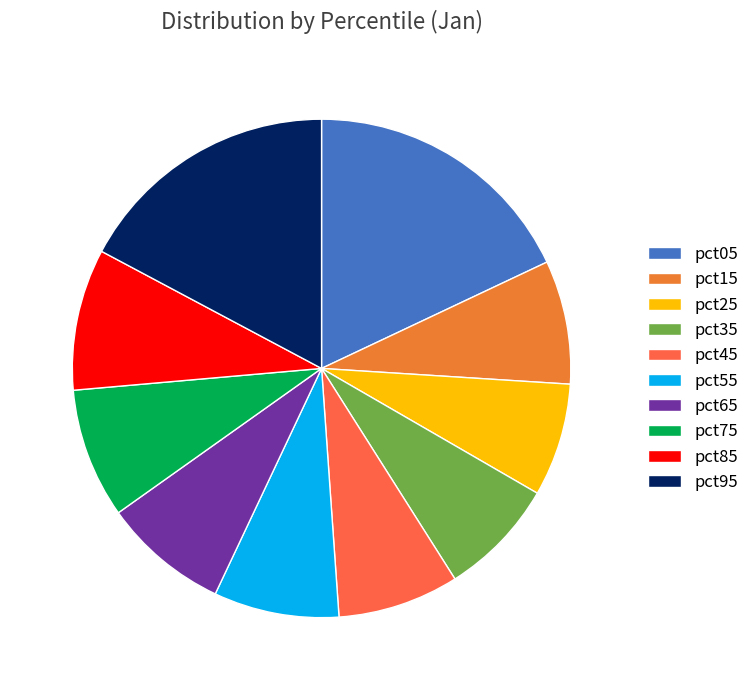

To the nearest percent, what is the average slice percentage?

10%